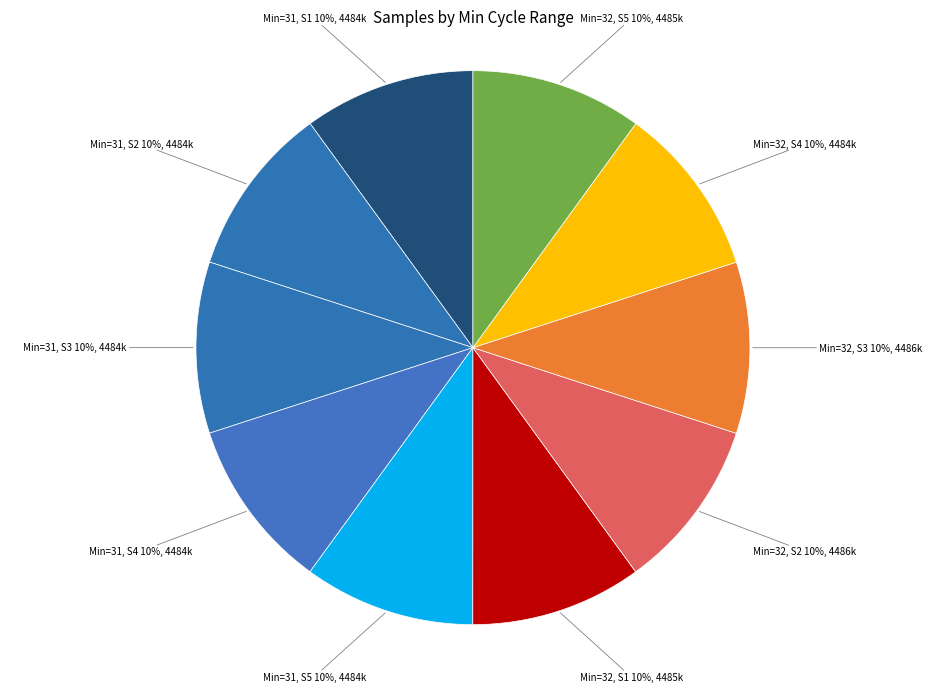

What is the ratio of the value at Min=31, S1 10%, 4484k to the value at Min=31, S3 10%, 4484k?

1.0